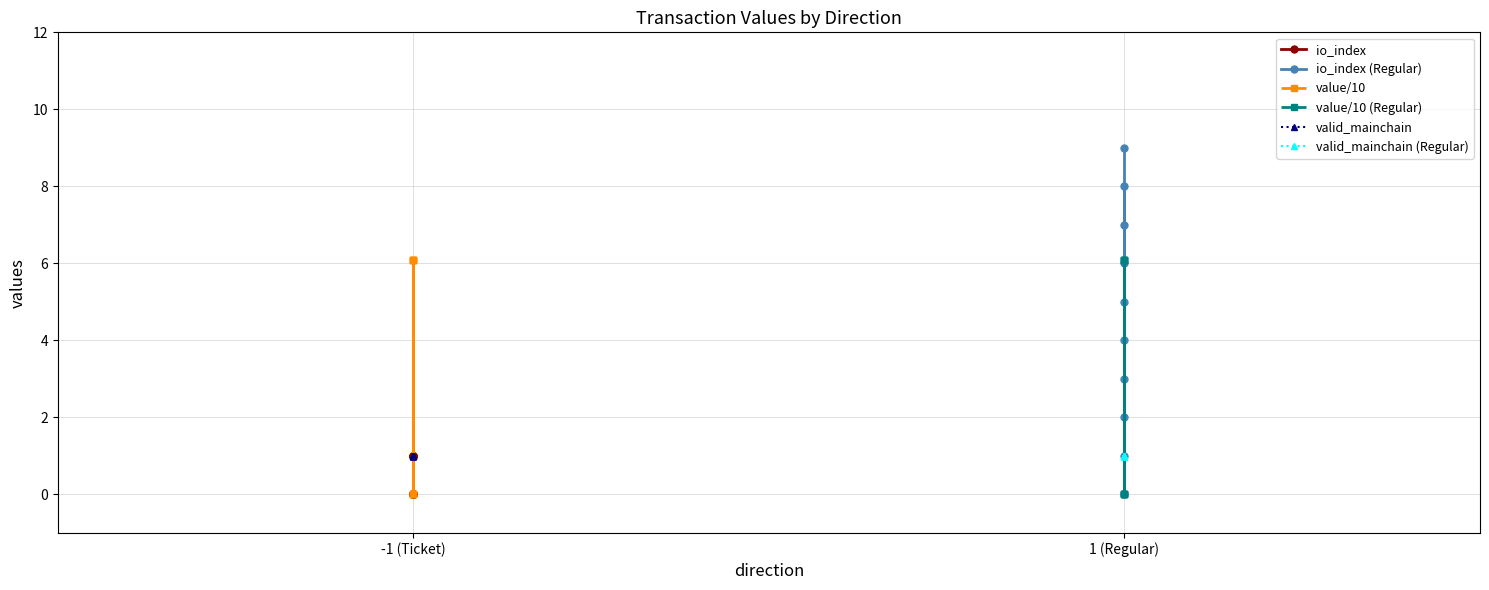

Rank the series by their maximum value, from lowest to highest.

io_index, valid_mainchain, valid_mainchain (Regular), value/10, value/10 (Regular), io_index (Regular)